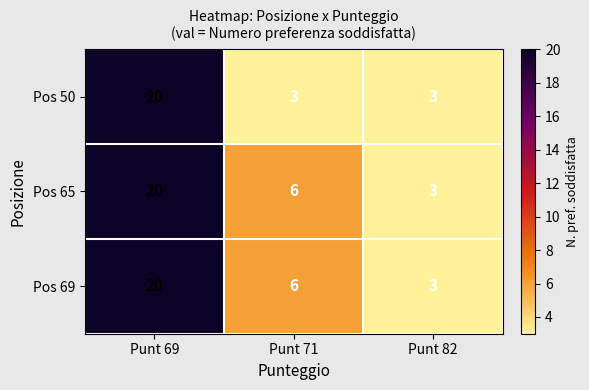

Which category has the highest value across all series?

Punt 69